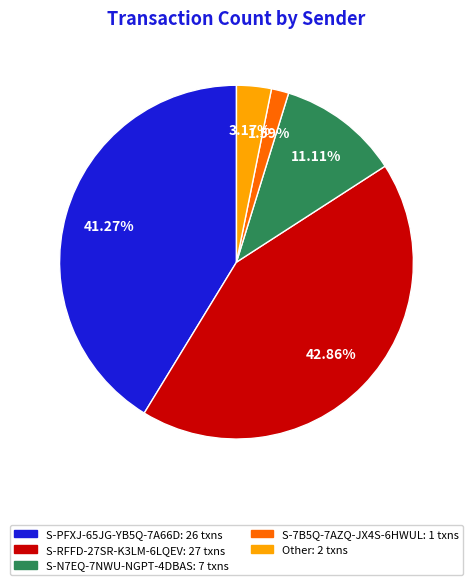

What portion of the pie excludes S-N7EQ-7NWU-NGPT-4DBAS?

88.9%